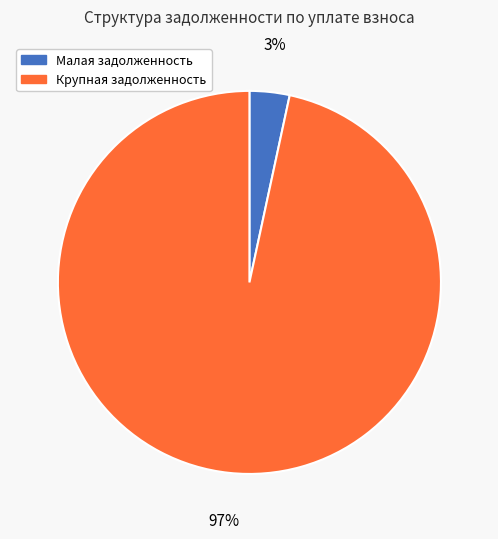

Is it true that Малая задолженность is 3% of the pie?

True